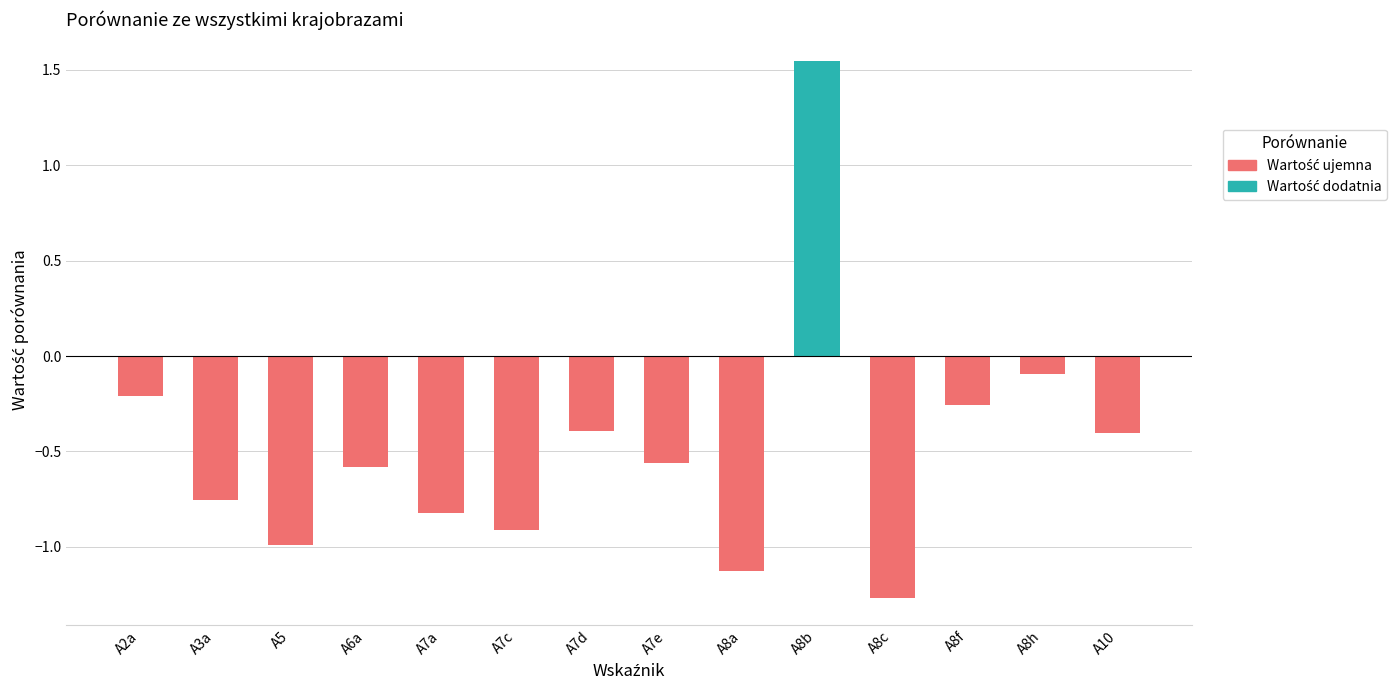

What is the label of the 12th bar from the left?

A8f